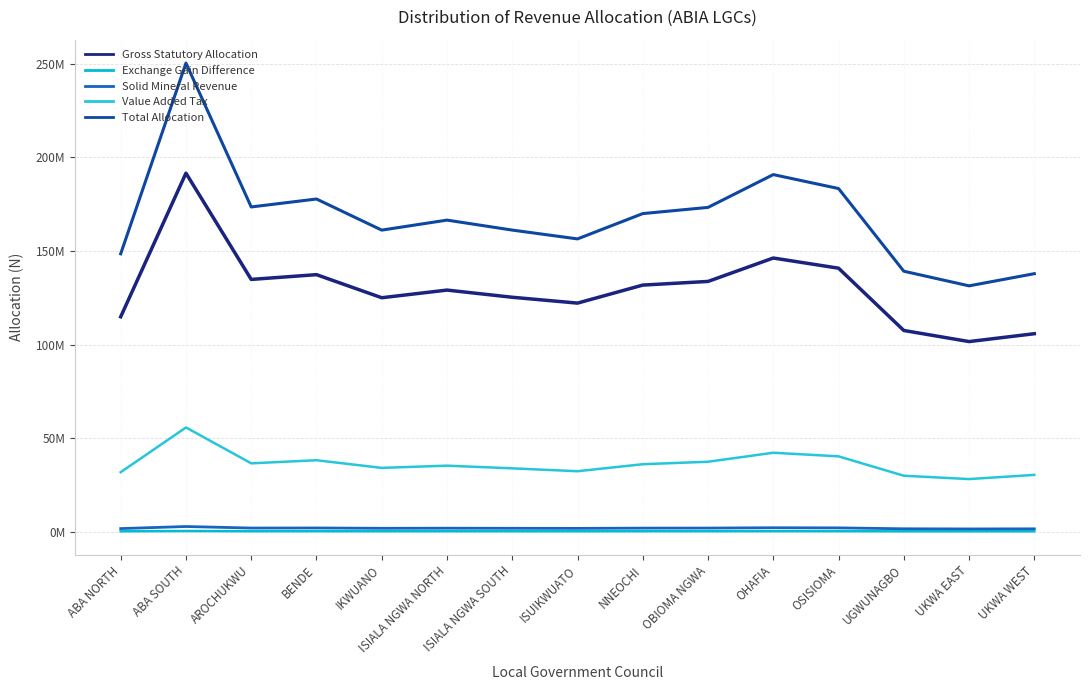

At how many categories does at least one series exceed 242106569?

1